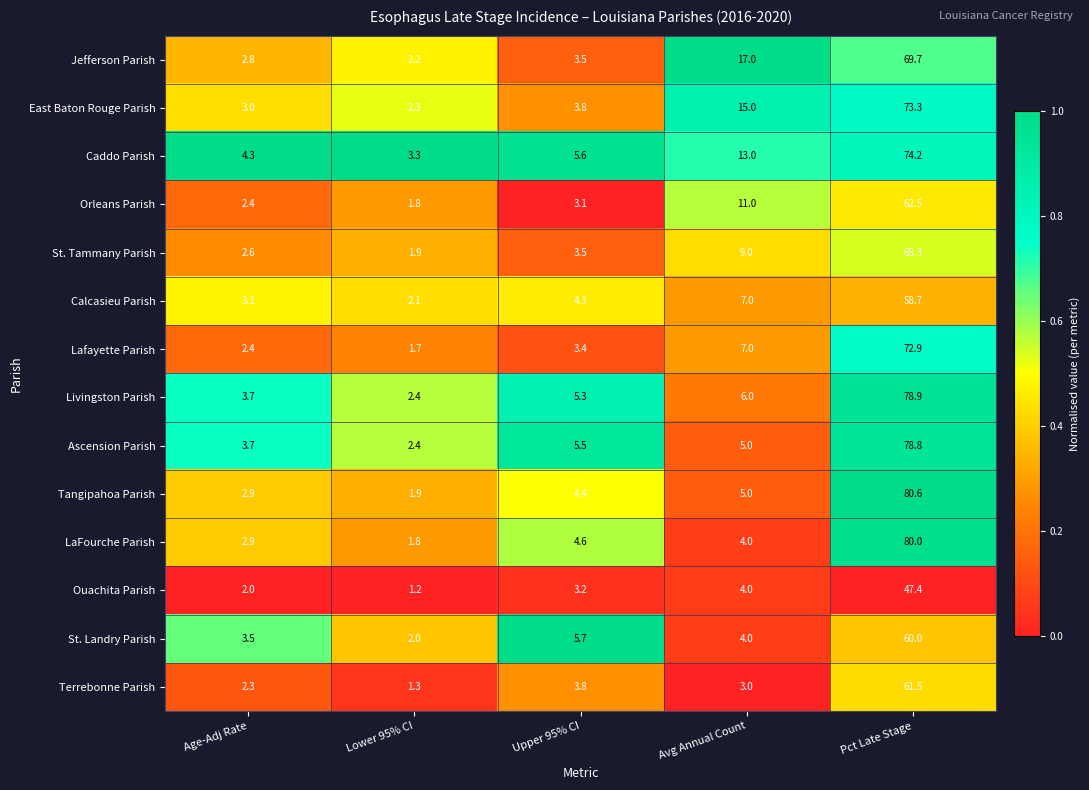

Which label corresponds to the largest value in the chart?

Pct Late Stage